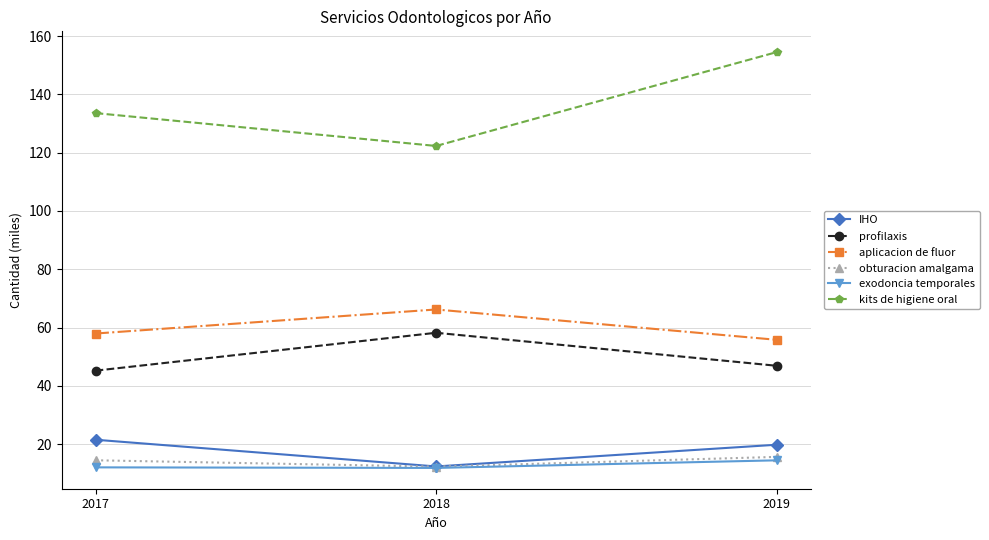

What is the value of the profilaxis point at the 2nd from the left?

58.2